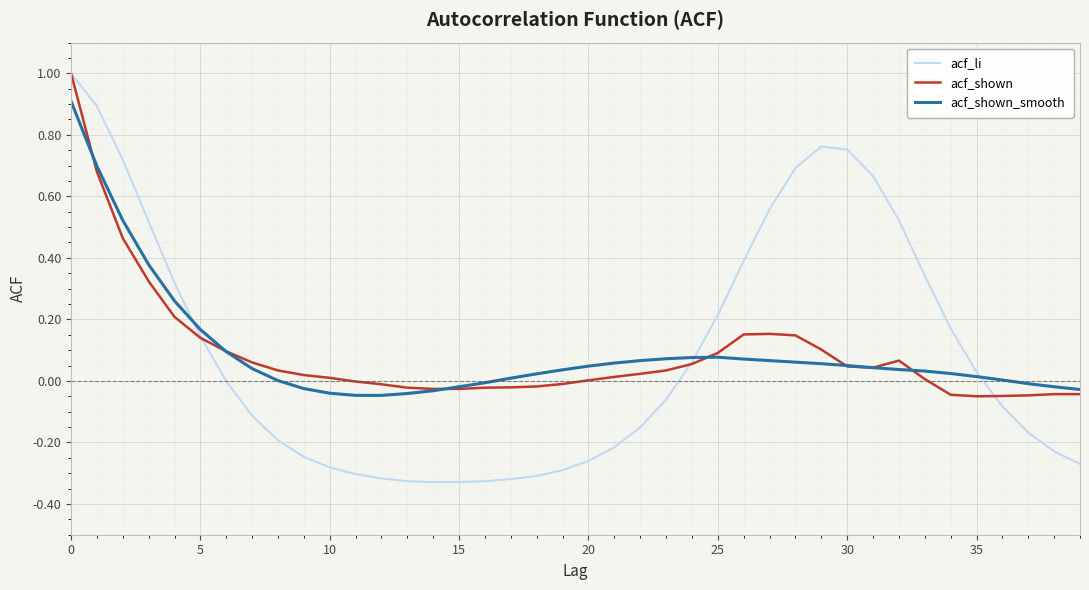

Which series has the largest range (max minus min)?

acf_li